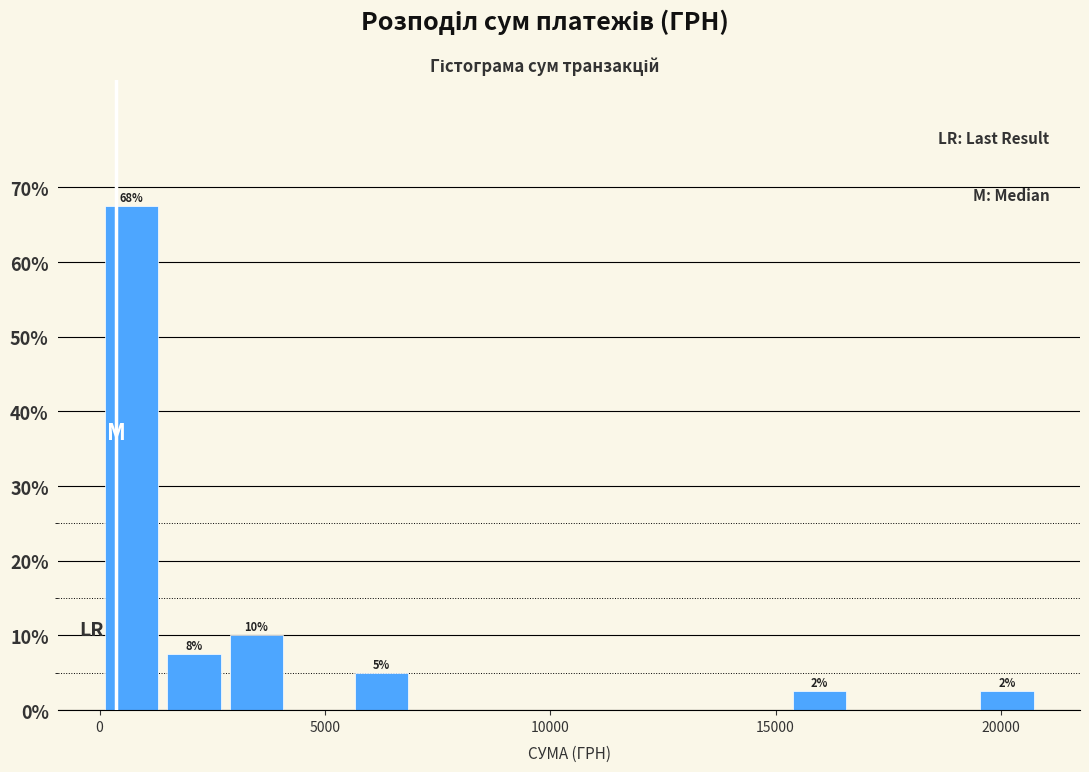

Read against the x-axis, roughly where is the centre of the tallest bar?

500